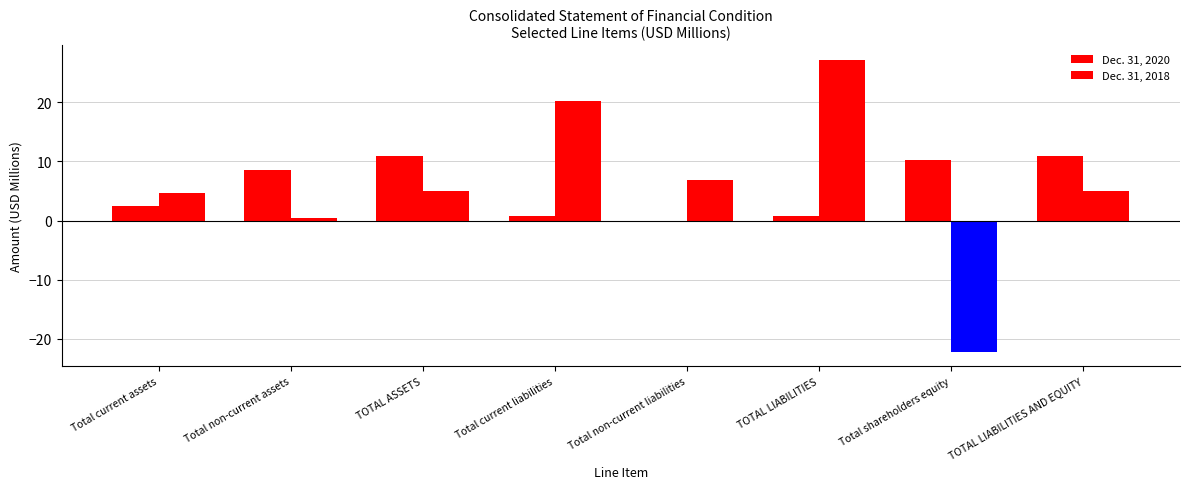

What is the difference between the Dec. 31, 2020 values at Total shareholders equity and Total current liabilities?

9.5